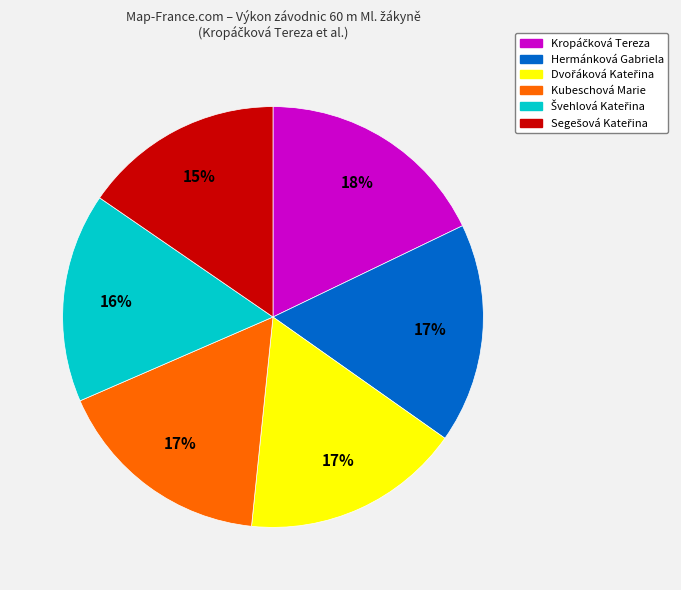

Is it true that Kubeschová Marie is 17% of the pie?

True